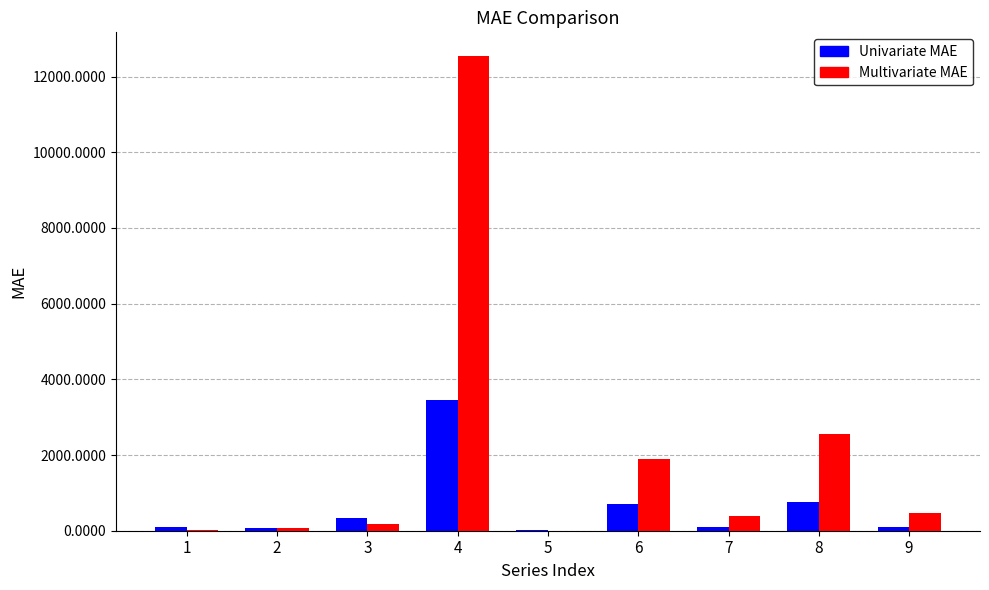

What is the spread (max minus min) of values at 7?

269